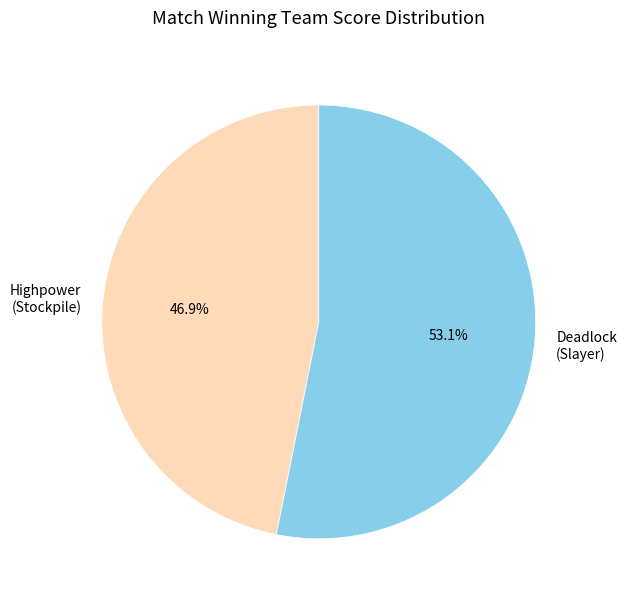

Rank the categories by value from lowest to highest.

Highpower (Stockpile), Deadlock (Slayer)